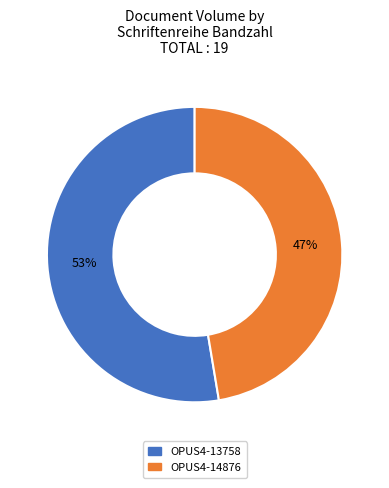

How many segments does this pie chart have?

2